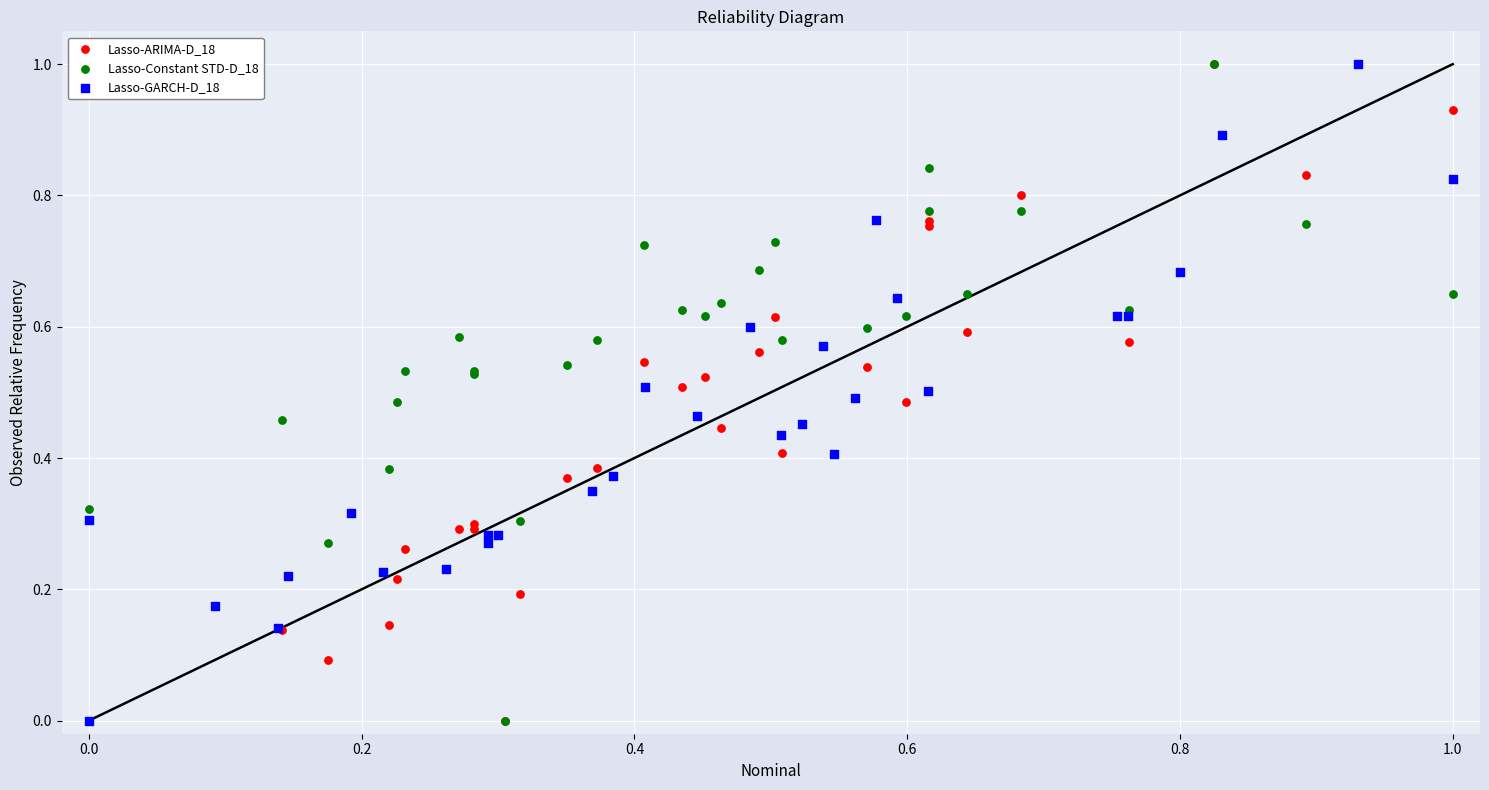

What are all the series names shown in the legend?

Lasso-ARIMA-D_18, Lasso-Constant STD-D_18, Lasso-GARCH-D_18